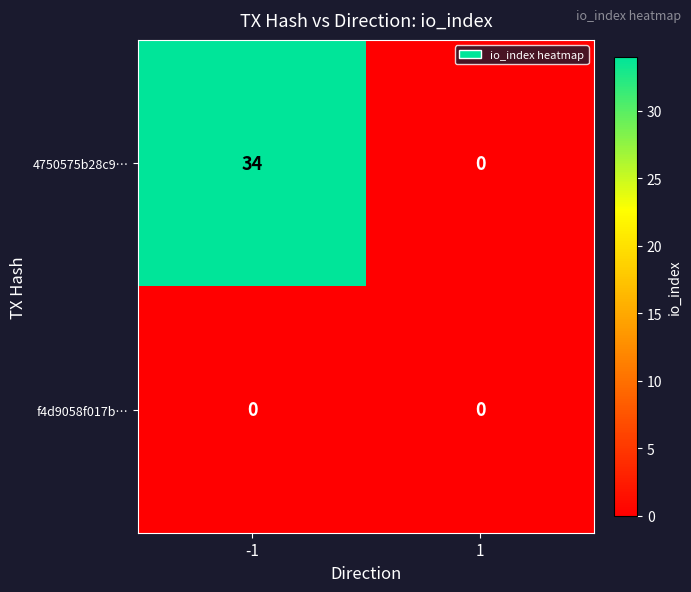

How many values in the 4750575b28c9… series are below 34?

1